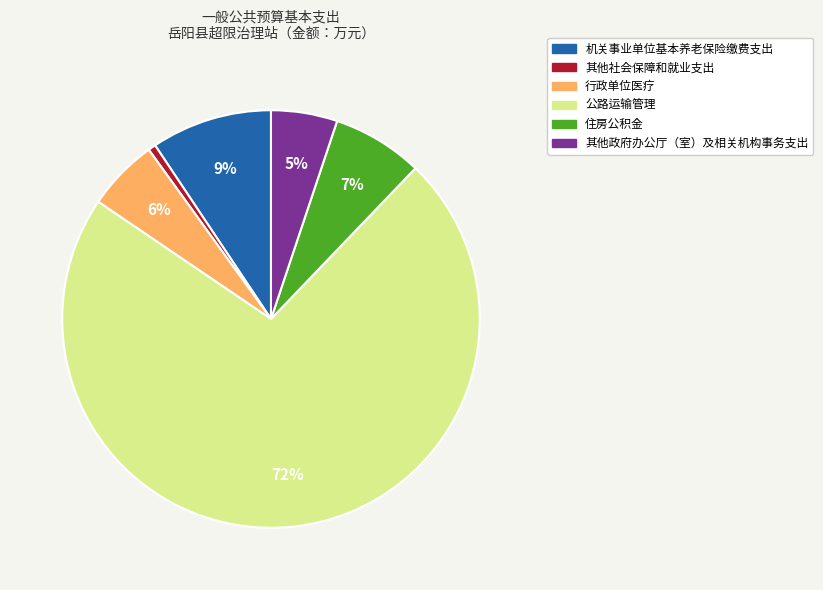

Which category has the biggest portion of the pie?

公路运输管理